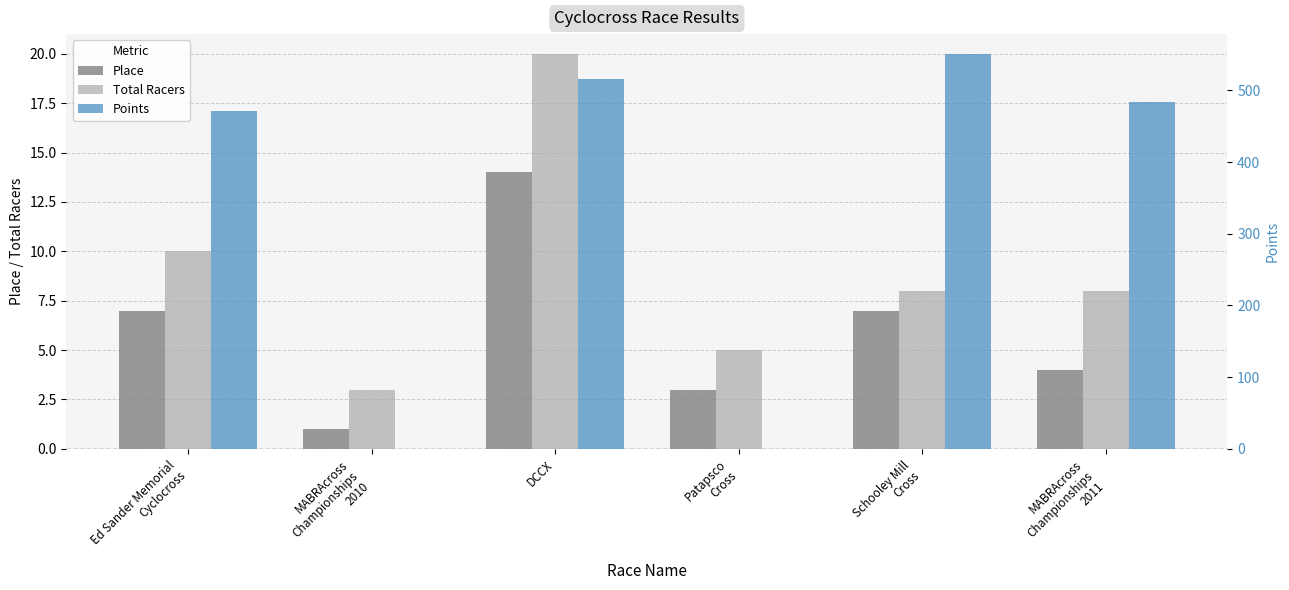

At how many categories does at least one series exceed 118?

4